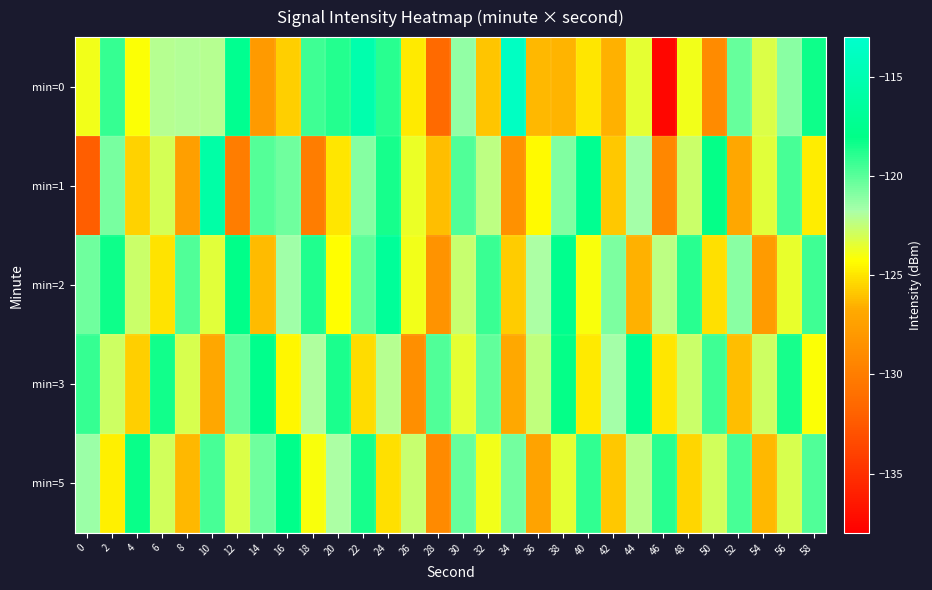

Reading left to right, transcribe all the data shown in this chart.

min=0: 0=-123.9	2=-119.2	4=-124.2	6=-122.2	8=-122.0	10=-122.2	12=-117.5	14=-127.9	16=-125.6	18=-119.4	20=-118.8	22=-115.3	24=-118.9	26=-124.8	28=-131.4	30=-121.2	32=-125.9	34=-113.8	36=-126.3	38=-126.4	40=-125.0	42=-126.5	44=-123.5	46=-137.6	48=-123.9	50=-129.0	52=-120.2	54=-123.2	56=-121.0	58=-118.4
min=1: 0=-132.2	2=-120.7	4=-125.5	6=-123.0	8=-127.5	10=-115.8	12=-130.0	14=-119.9	16=-120.5	18=-130.0	20=-125.0	22=-121.0	24=-118.5	26=-123.7	28=-126.1	30=-119.8	32=-122.3	34=-128.6	36=-124.4	38=-120.9	40=-117.3	42=-125.8	44=-121.6	46=-129.3	48=-122.7	50=-118.1	52=-126.9	54=-123.4	56=-119.6	58=-124.8
min=2: 0=-120.5	2=-118.3	4=-122.7	6=-125.1	8=-119.8	10=-123.4	12=-117.9	14=-126.2	16=-121.5	18=-118.7	20=-124.3	22=-120.1	24=-116.8	26=-123.9	28=-128.4	30=-122.6	32=-119.3	34=-125.7	36=-121.8	38=-117.5	40=-124.1	42=-120.8	44=-126.5	46=-122.3	48=-118.9	50=-125.2	52=-121.1	54=-127.8	56=-123.6	58=-119.4
min=3: 0=-119.2	2=-122.8	4=-125.6	6=-118.4	8=-123.1	10=-126.9	12=-120.3	14=-117.7	16=-124.5	18=-121.9	20=-118.6	22=-125.3	24=-122.1	26=-128.7	28=-119.8	30=-123.5	32=-120.2	34=-126.8	36=-122.4	38=-118.1	40=-124.9	42=-121.6	44=-117.3	46=-125.0	48=-122.7	50=-119.4	52=-126.1	54=-122.8	56=-118.5	58=-124.2
min=5: 0=-121.4	2=-124.7	4=-118.2	6=-122.9	8=-126.3	10=-119.6	12=-123.2	14=-120.5	16=-117.8	18=-124.1	20=-121.8	22=-118.5	24=-125.2	26=-122.6	28=-129.1	30=-120.3	32=-123.9	34=-120.6	36=-127.2	38=-123.5	40=-119.1	42=-125.8	44=-122.2	46=-118.9	48=-125.5	50=-122.9	52=-119.6	54=-126.3	56=-123.1	58=-119.8